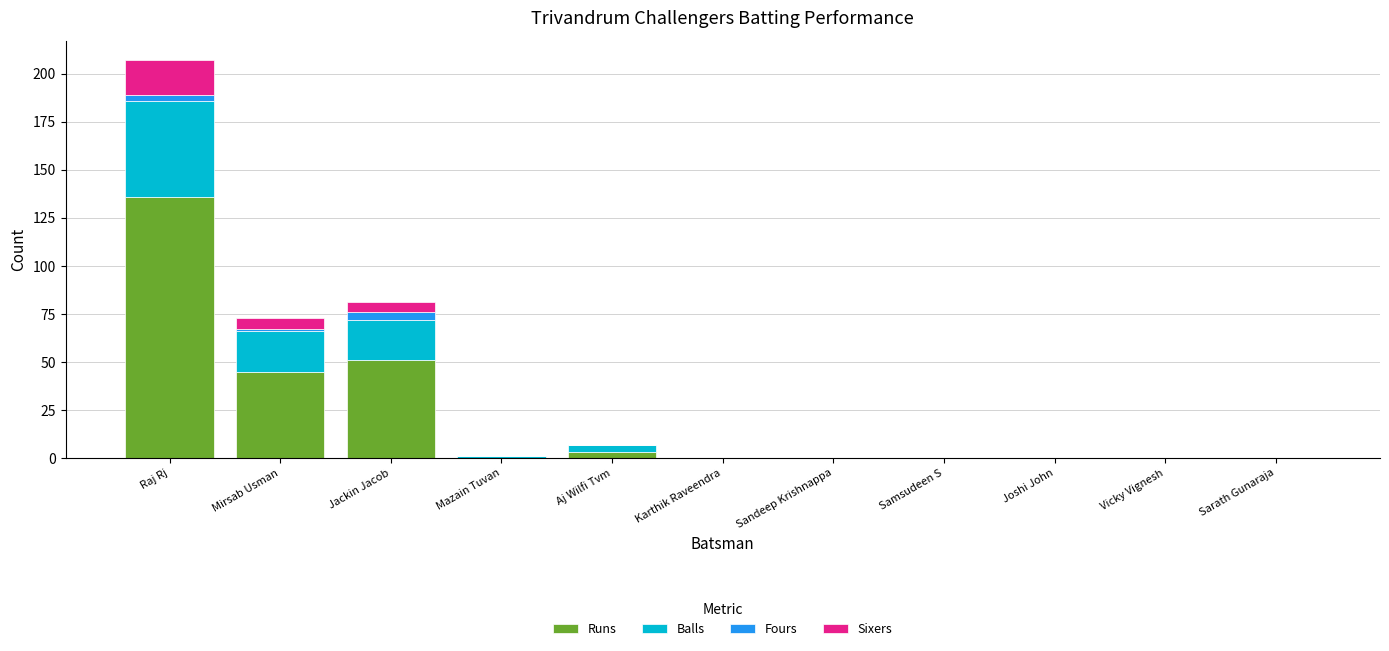

Where is Runs nearest to the value 68?

Jackin Jacob